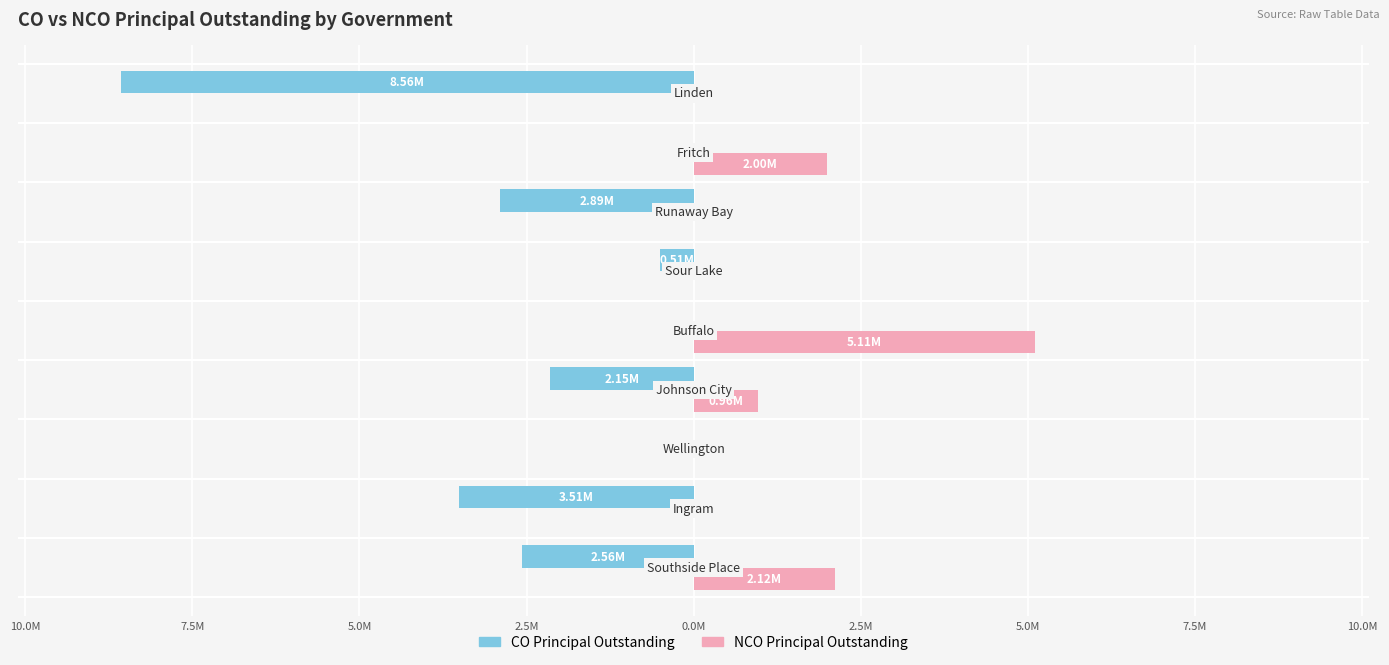

What is the average value of the CO Principal Outstanding series?

-2241667